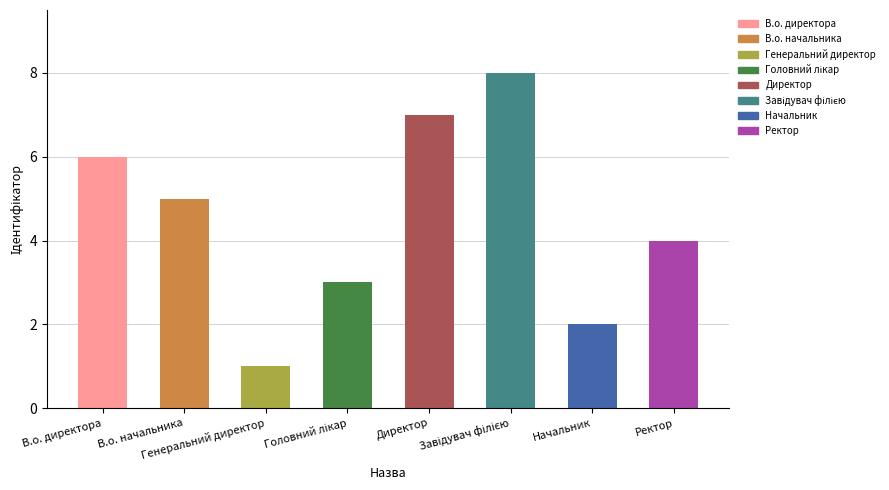

The chart shows a value of 7 at Директор. True or false?

True